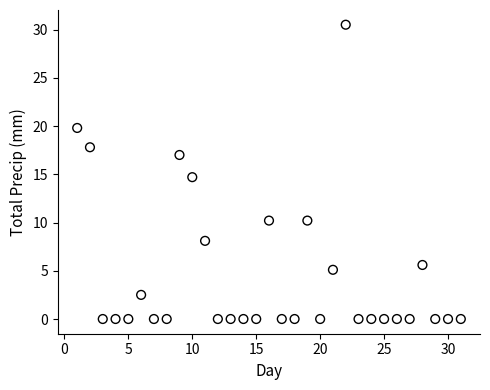

What is the range of X values (max minus min)?

30.0